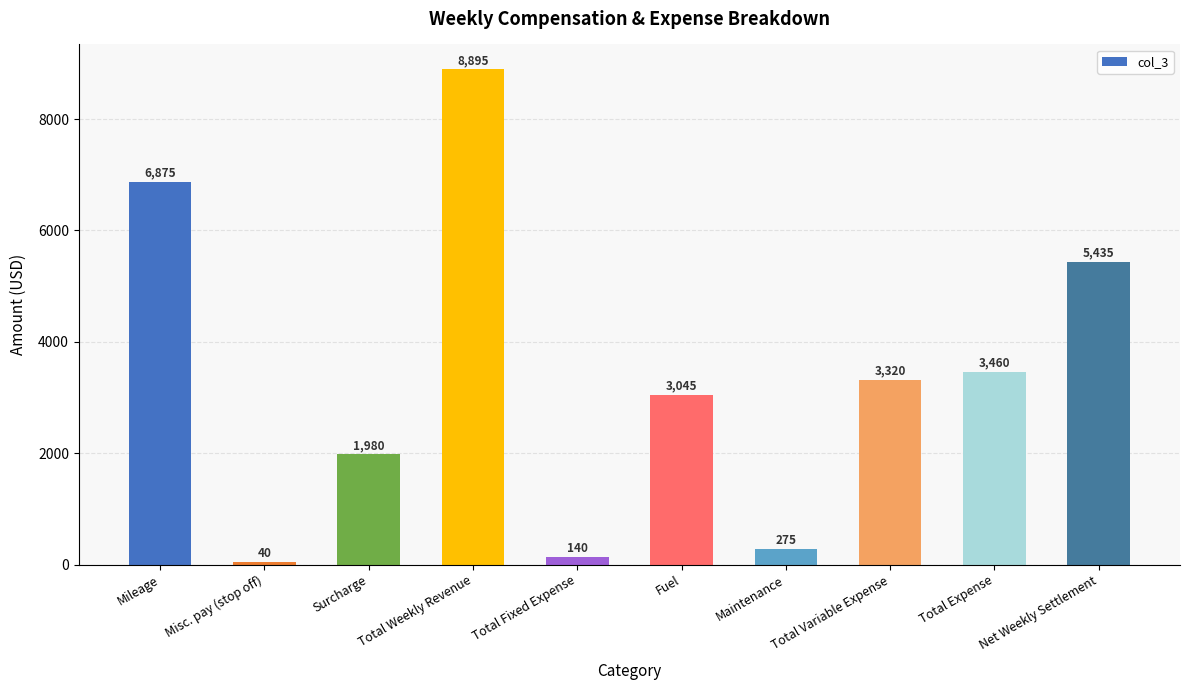

Approximately how many times larger is the value at Surcharge compared to Total Weekly Revenue?

0.2